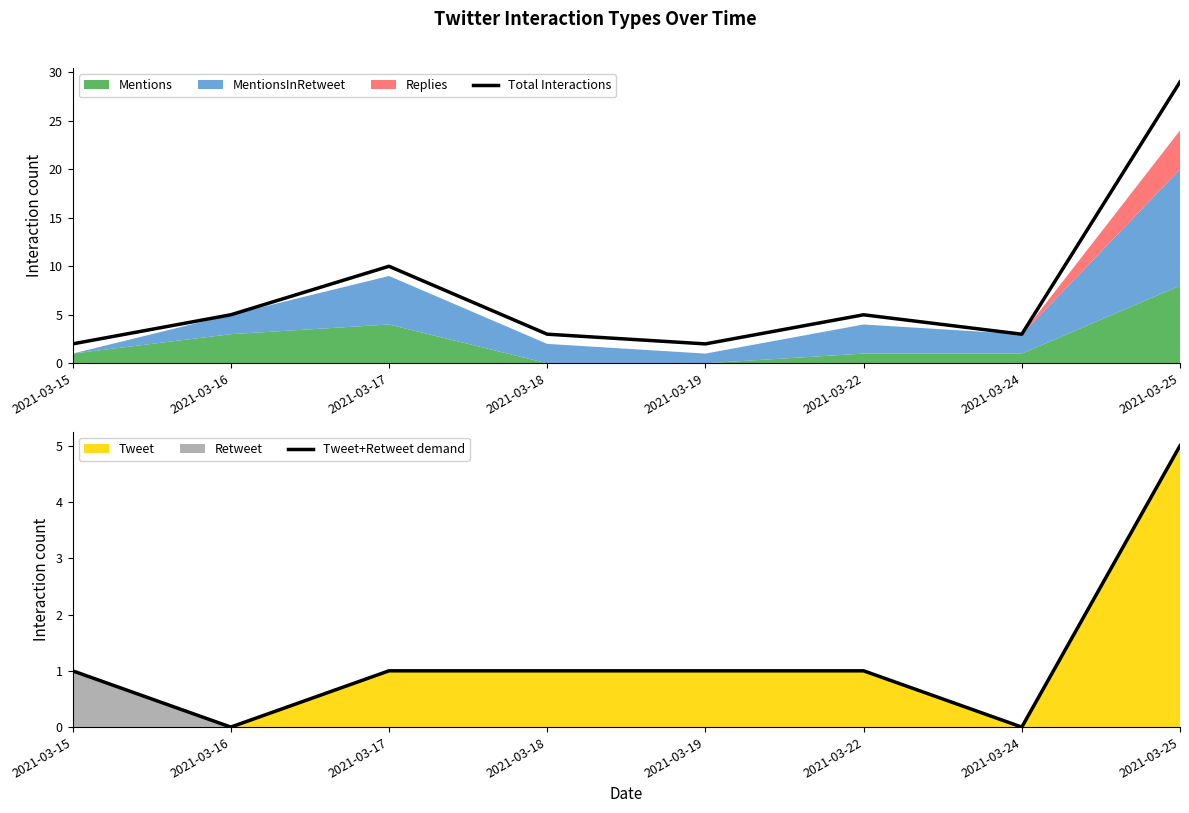

Which series has the largest total across all categories?

Total Interactions